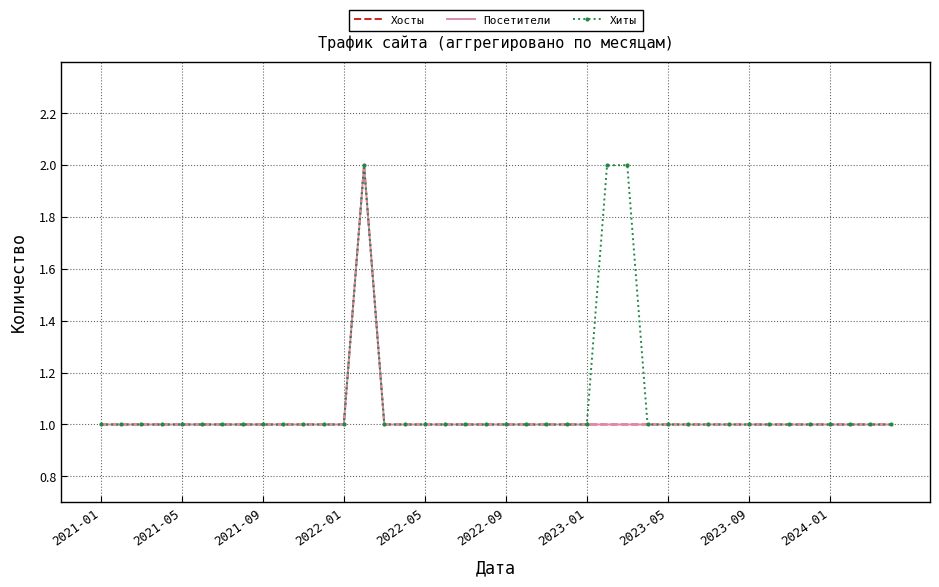

How many lines are shown in the chart?

3